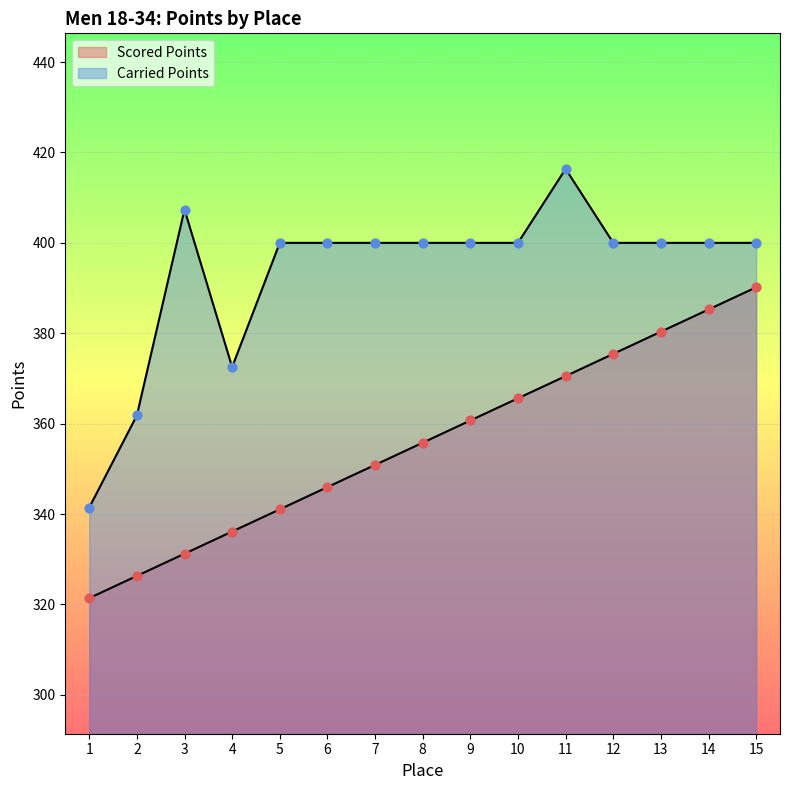

At how many categories does at least one series exceed 364?

13